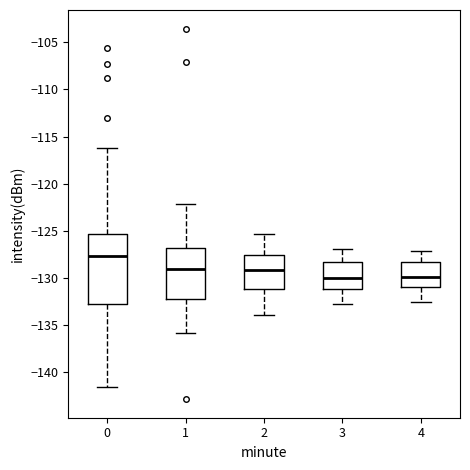

Which box is the tallest, from its lower edge to its upper edge?

0